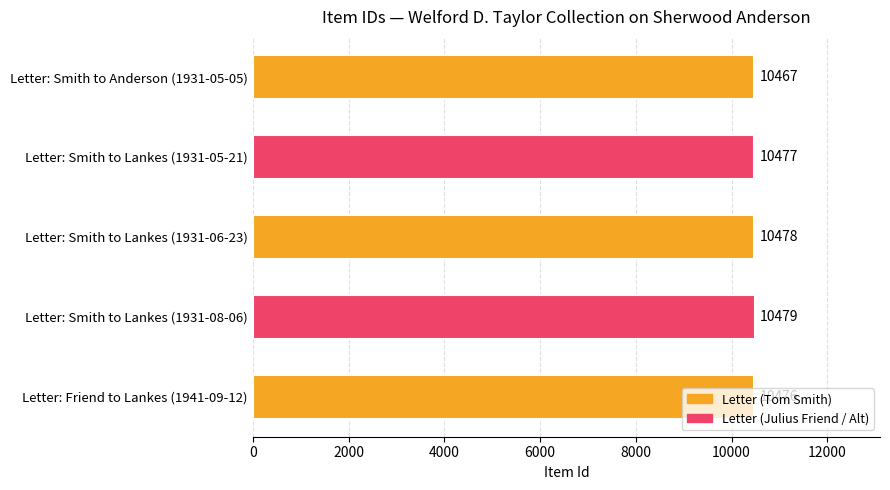

Where is the data nearest to the value 10473?

Letter: Friend to Lankes (1941-09-12)